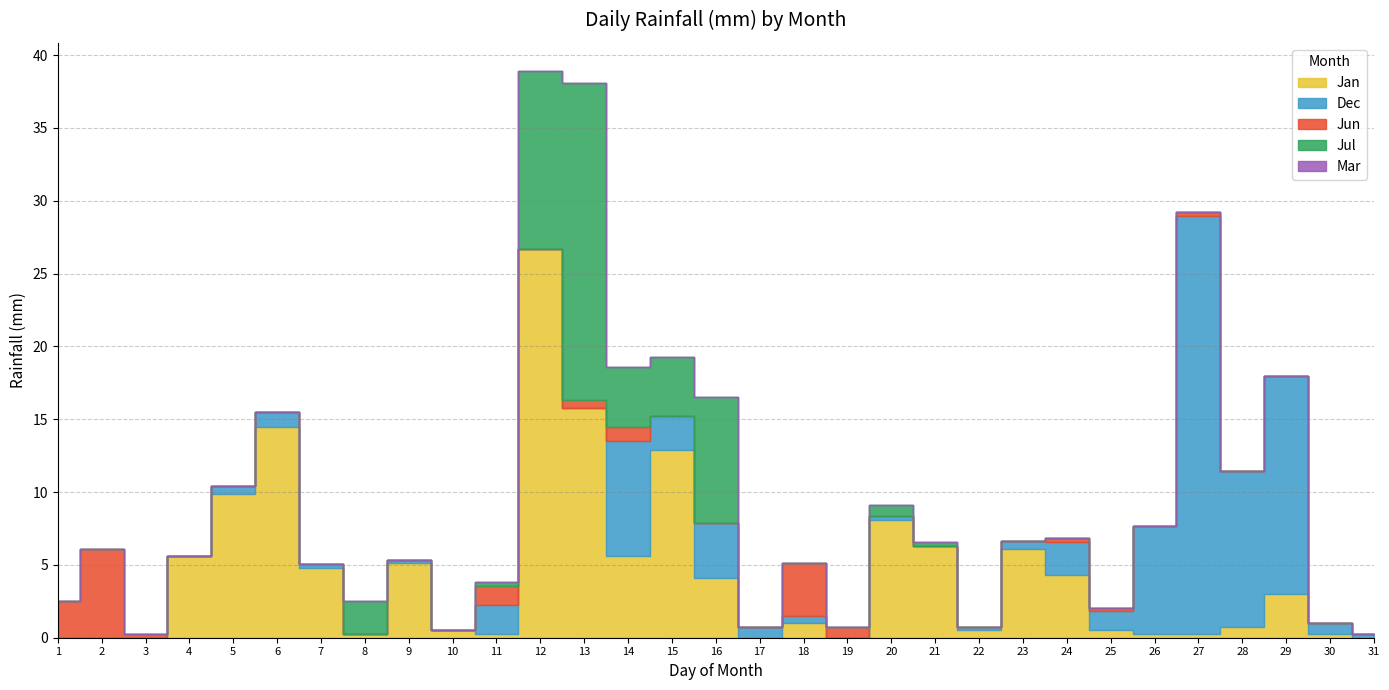

How many categories are shown in the chart?

31